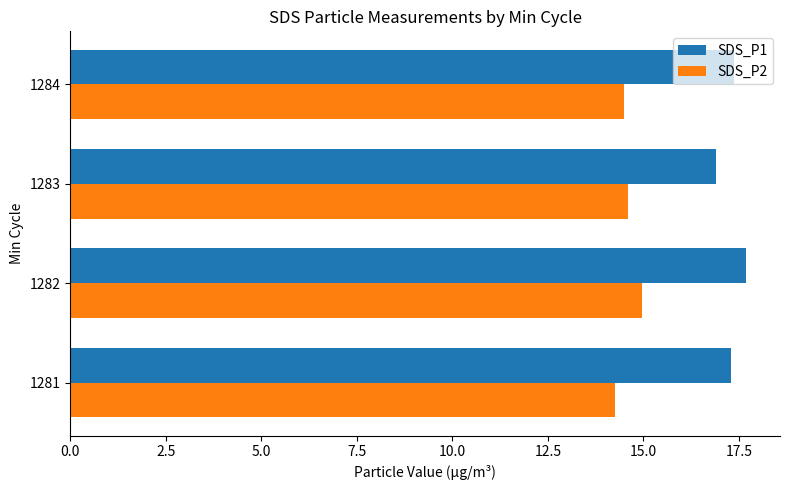

List the series in order of their overall mean, lowest first.

SDS_P2, SDS_P1